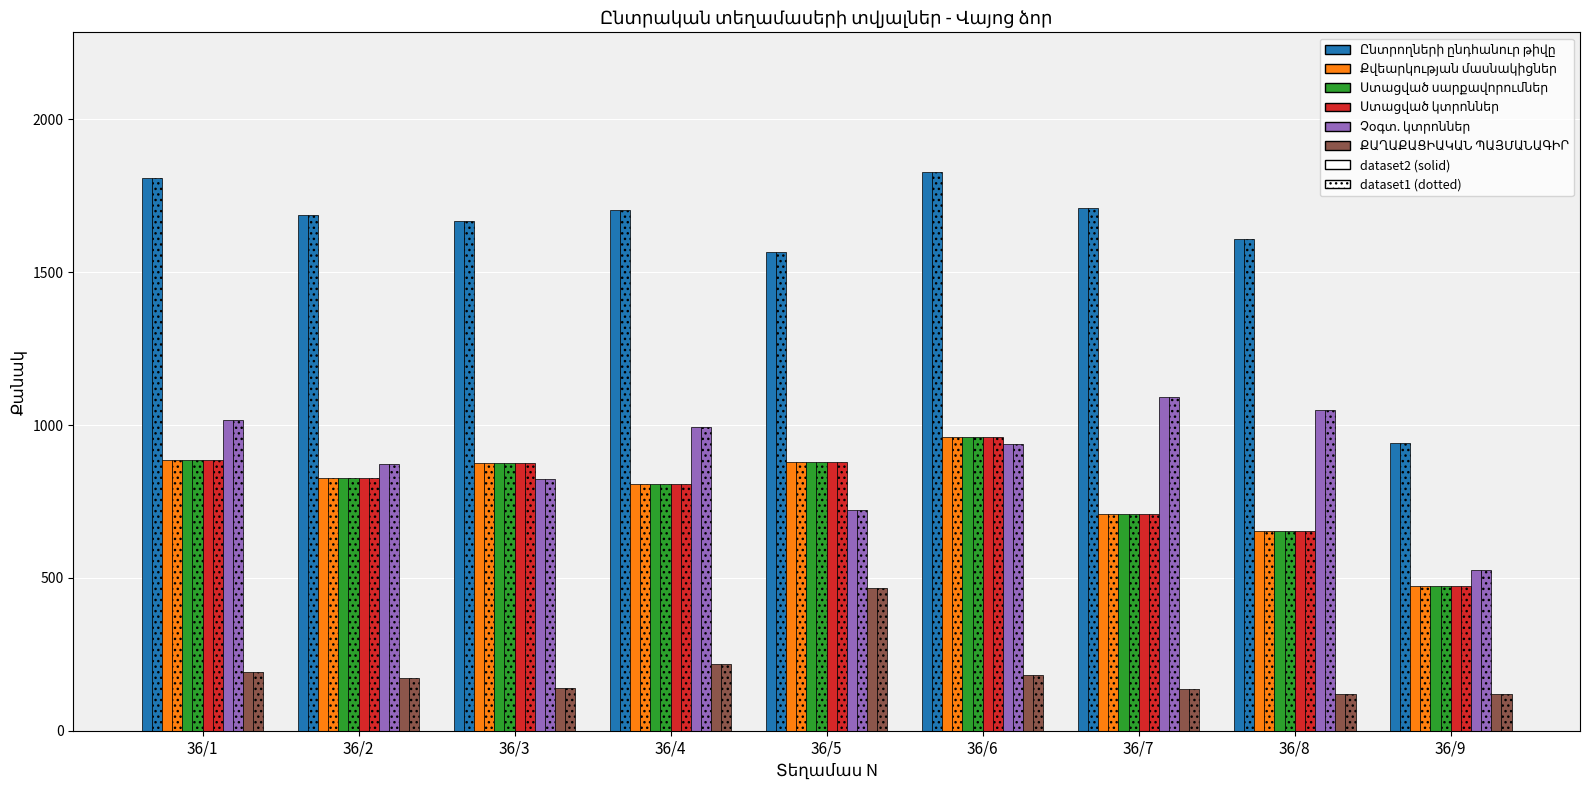

The value of Ընտրողների ընդհանուր թիվը at 36/9 is 1669. True or false?

False